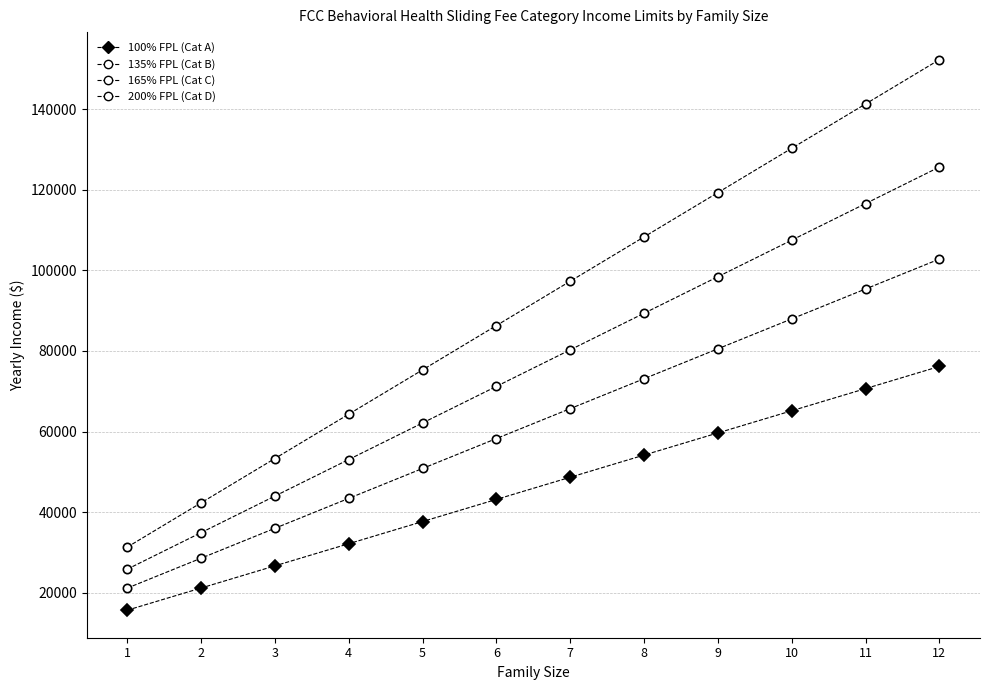

Between 3 and 7, which is larger?

7